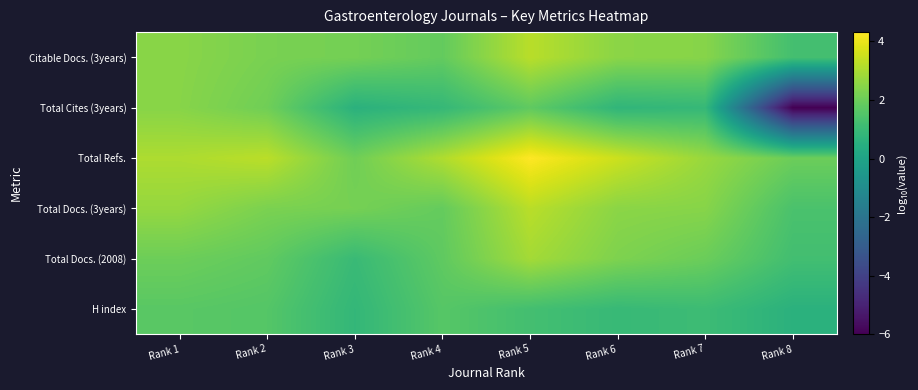

What is the spread (max minus min) of values at Rank 6?

2.7